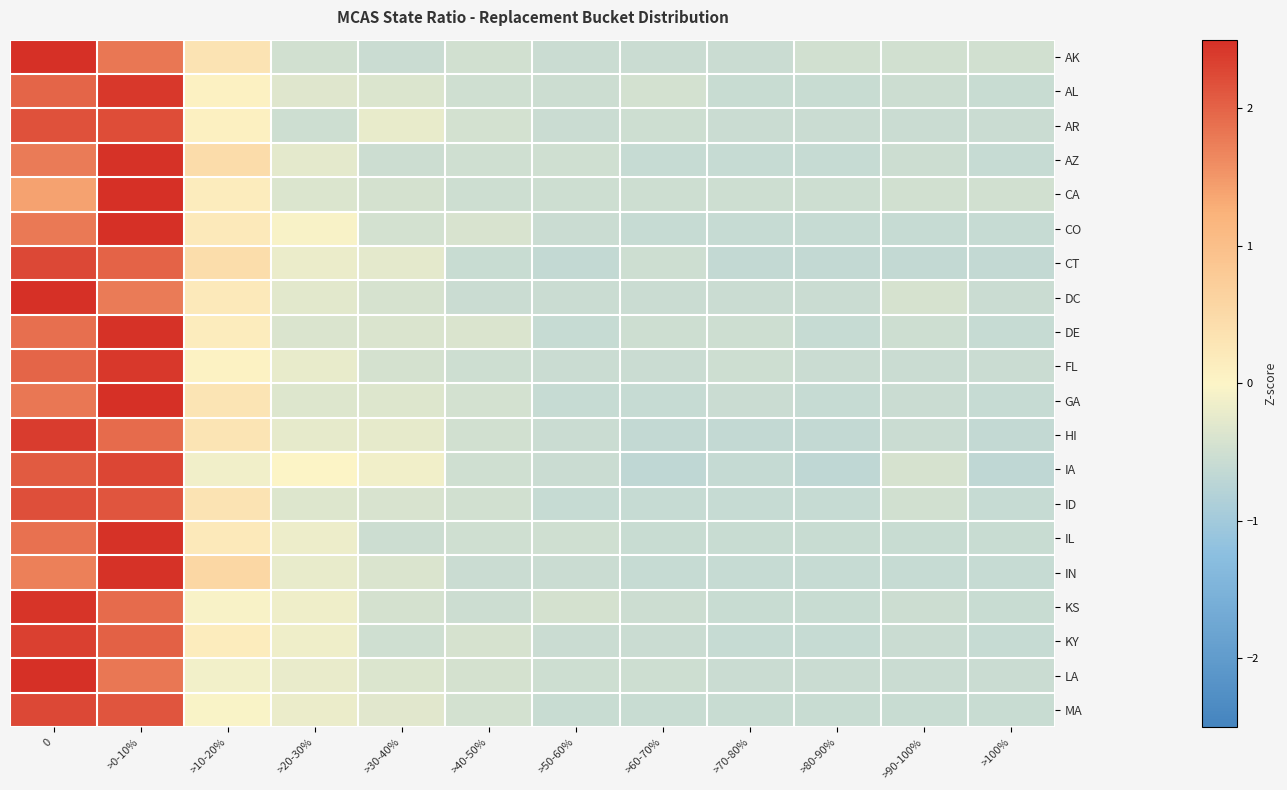

Rank the series by their maximum value, from lowest to highest.

ID, AR, MA, CT, IA, KY, HI, AL, FL, KS, IN, IL, DE, AZ, GA, CO, AK, DC, LA, CA